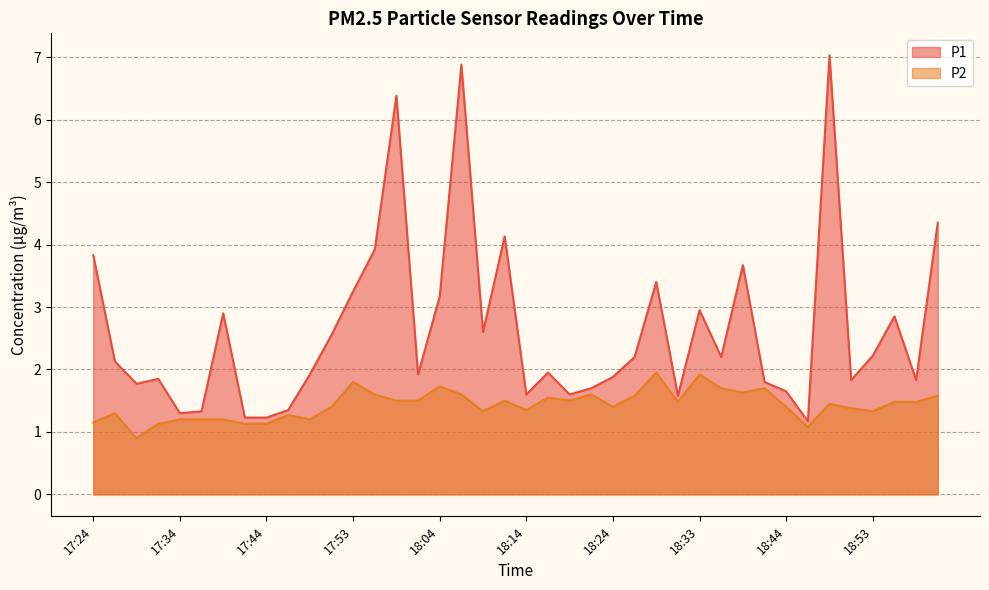

Reading right to left, list all the values displayed in this chart.

P1: 19:01=4.3	18:58=1.8	18:56=2.9	18:53=2.2	18:51=1.8	18:48=7.0	18:46=1.2	18:44=1.6	18:41=1.8	18:39=3.7	18:36=2.2	18:33=3.0	18:31=1.6	18:28=3.4	18:26=2.2	18:24=1.9	18:21=1.7	18:19=1.6	18:16=1.9	18:14=1.6	18:11=4.1	18:09=2.6	18:06=6.9	18:04=3.2	18:01=1.9	17:58=6.4	17:56=3.9	17:53=3.2	17:51=2.5	17:48=1.9	17:46=1.4	17:44=1.2	17:41=1.2	17:39=2.9	17:36=1.3	17:34=1.3	17:31=1.9	17:28=1.8	17:26=2.1	17:24=3.8
P2: 19:01=1.6	18:58=1.5	18:56=1.5	18:53=1.3	18:51=1.4	18:48=1.4	18:46=1.1	18:44=1.4	18:41=1.7	18:39=1.6	18:36=1.7	18:33=1.9	18:31=1.5	18:28=1.9	18:26=1.6	18:24=1.4	18:21=1.6	18:19=1.5	18:16=1.6	18:14=1.4	18:11=1.5	18:09=1.3	18:06=1.6	18:04=1.7	18:01=1.5	17:58=1.5	17:56=1.6	17:53=1.8	17:51=1.4	17:48=1.2	17:46=1.3	17:44=1.1	17:41=1.1	17:39=1.2	17:36=1.2	17:34=1.2	17:31=1.1	17:28=0.9	17:26=1.3	17:24=1.1